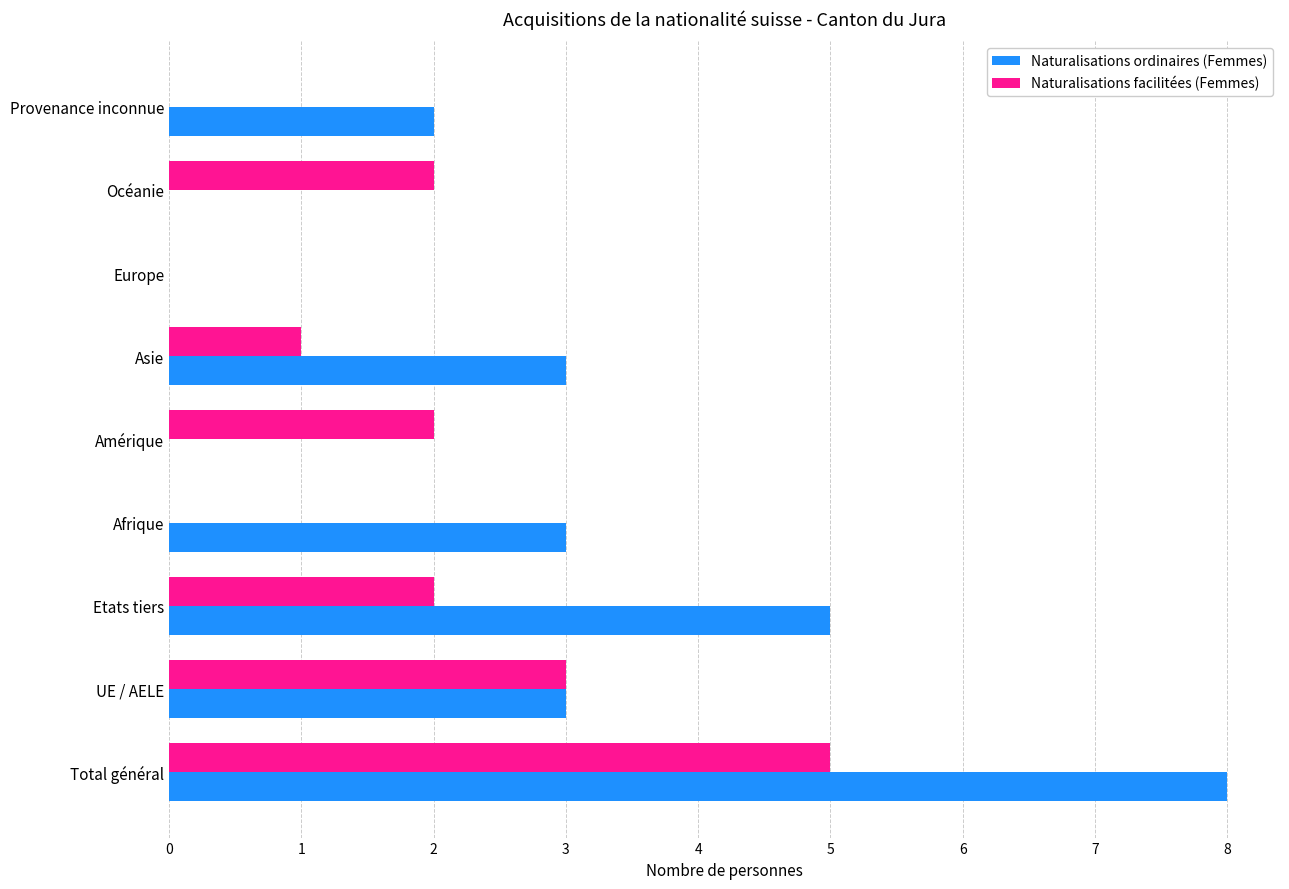

What is the sum of all Naturalisations ordinaires (Femmes) values?

24